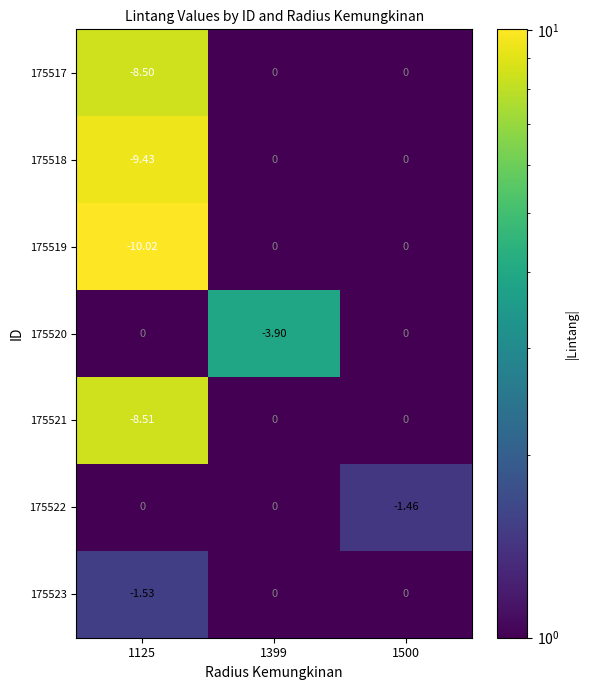

How many categories are shown in the chart?

3